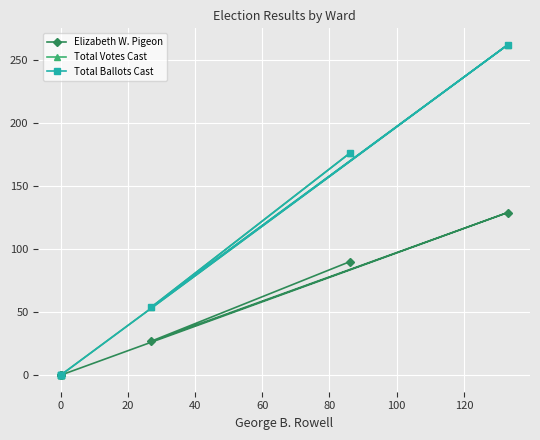

The value of Total Votes Cast at 0 is 27. True or false?

False